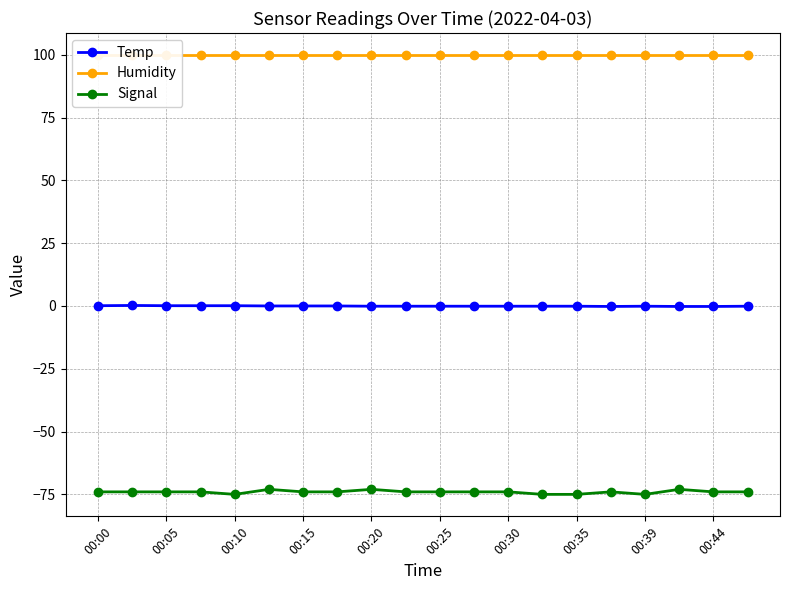

The value of Signal at 00:35 is -113.7. True or false?

False